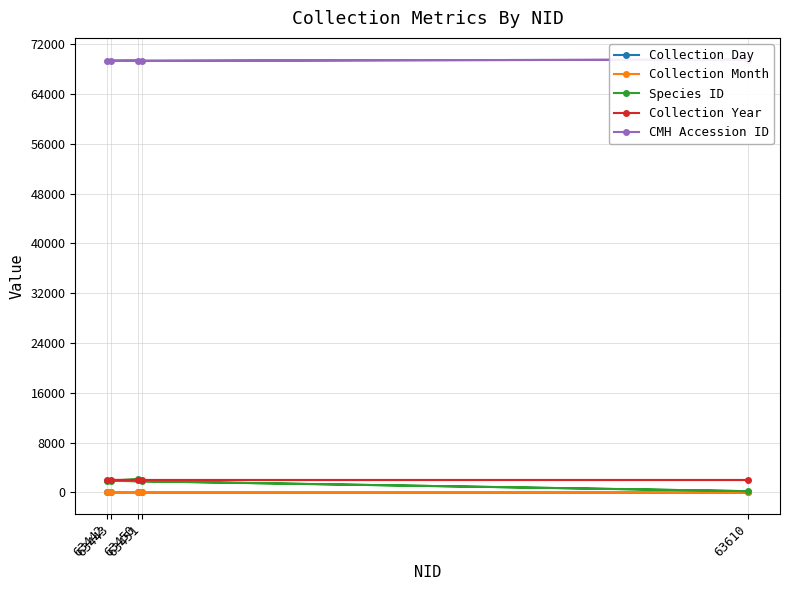

Which series has the widest spread of values?

Species ID